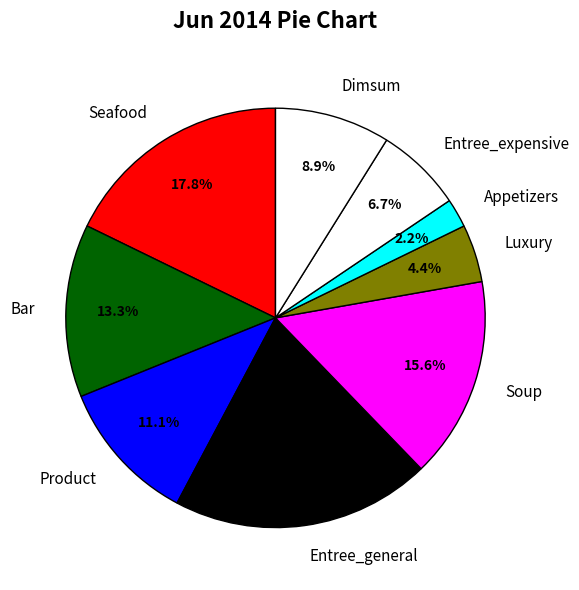

Is Product the majority of the pie?

No